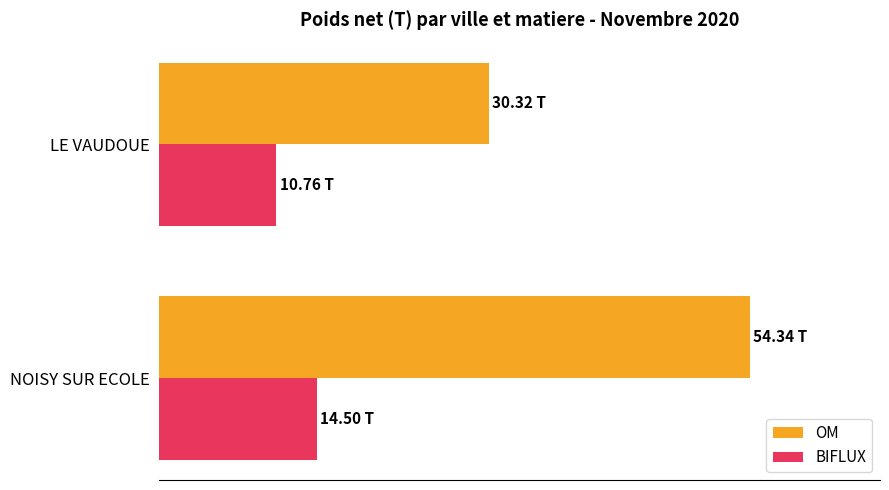

Which series has the widest spread of values?

OM